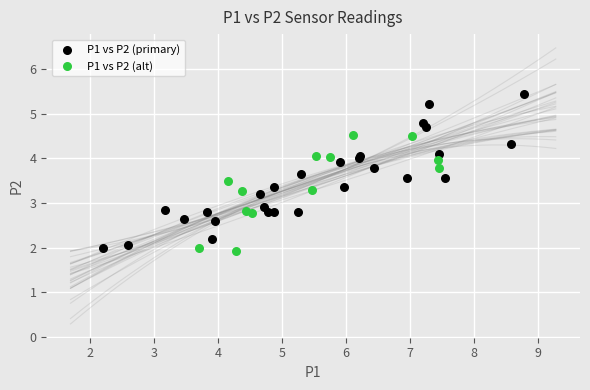

Which series has the widest spread of Y values?

P1 vs P2 (primary)